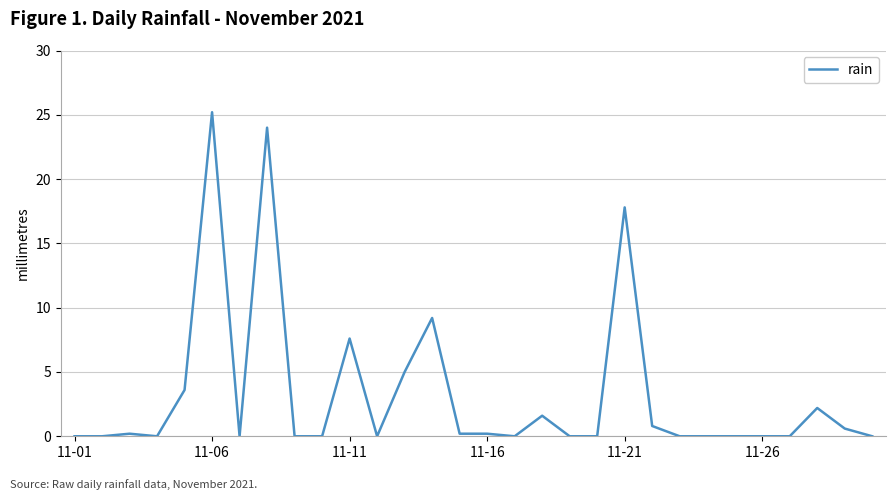

Reading left to right, transcribe all the data shown in this chart.

0.0	0.0	0.2	0.0	3.6	25.2	0.0	24.0	0.0	0.0	7.6	0.0	5.0	9.2	0.2	0.2	0.0	1.6	0.0	0.0	17.8	0.8	0.0	0.0	0.0	0.0	0.0	2.2	0.6	0.0